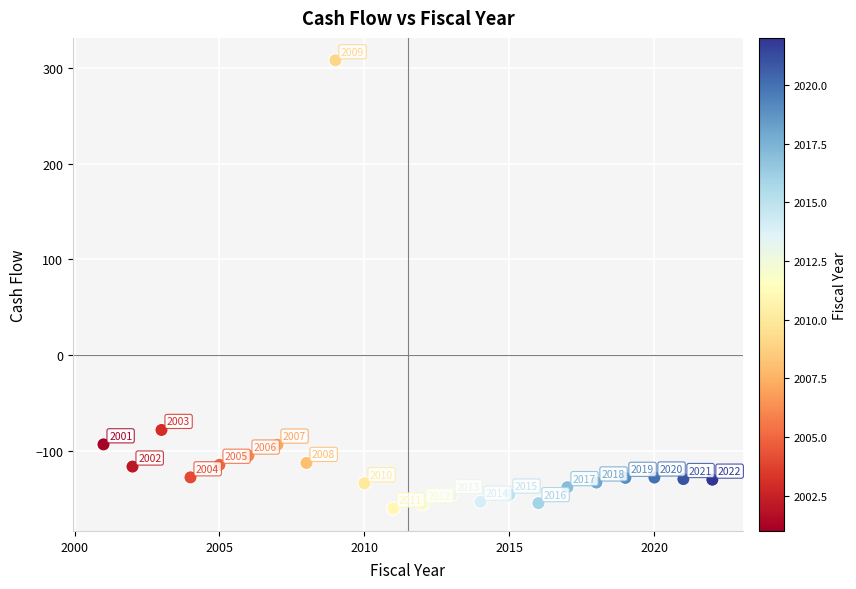

What Y value in the scatter plot is closest to 73?

-78.3